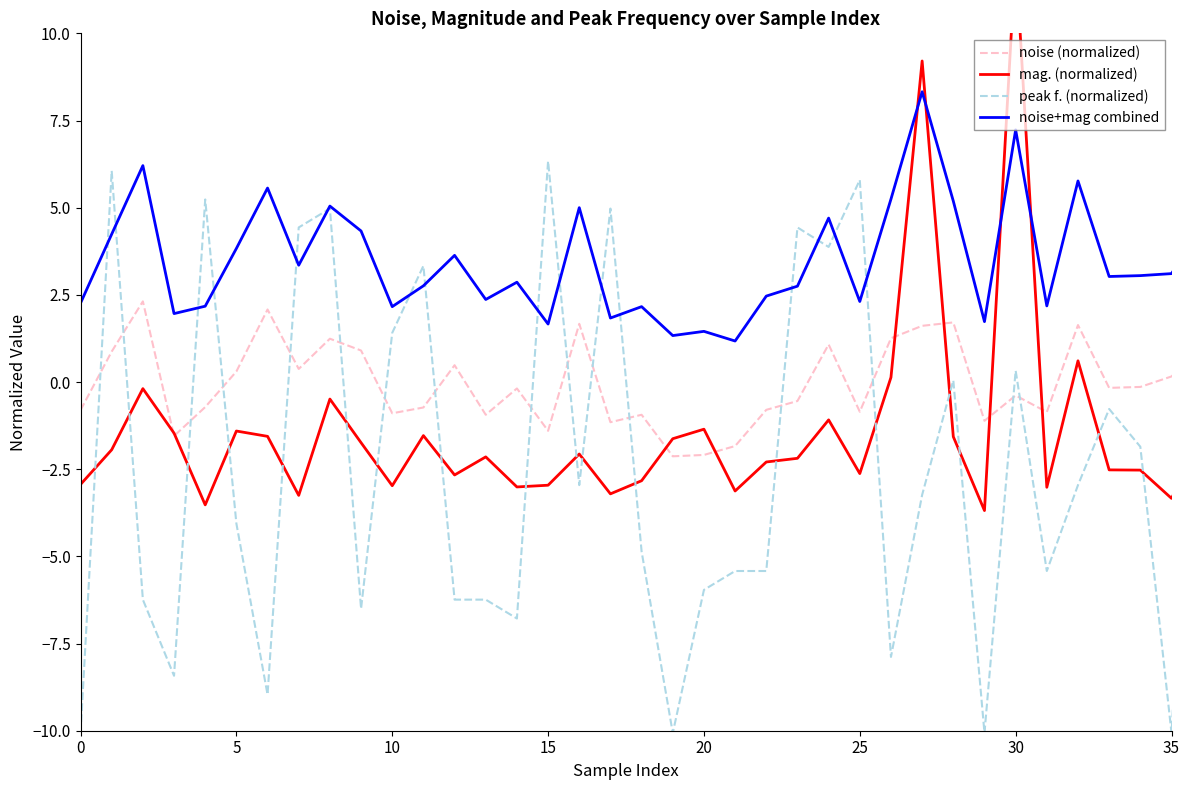

Which series has the widest spread of values?

peak f. (normalized)